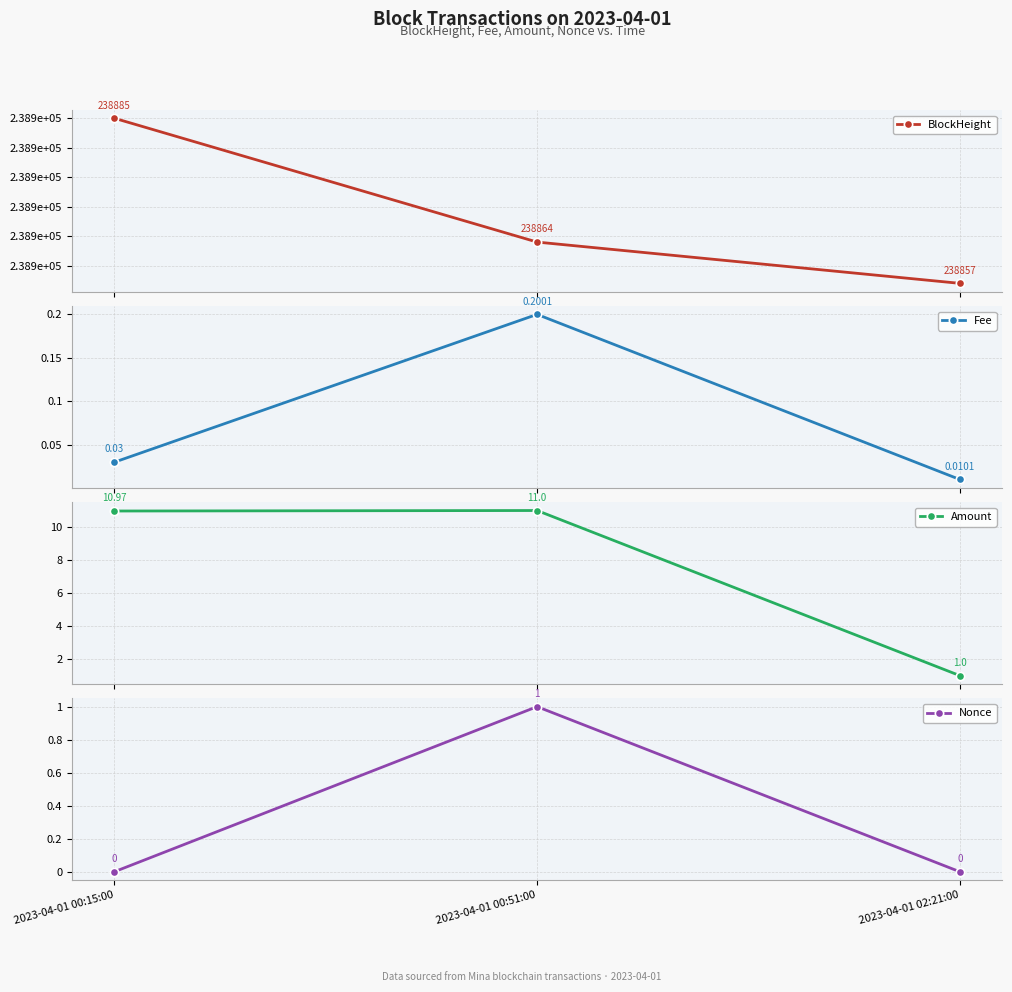

Where is Fee nearest to the value 0?

2023-04-01 02:21:00